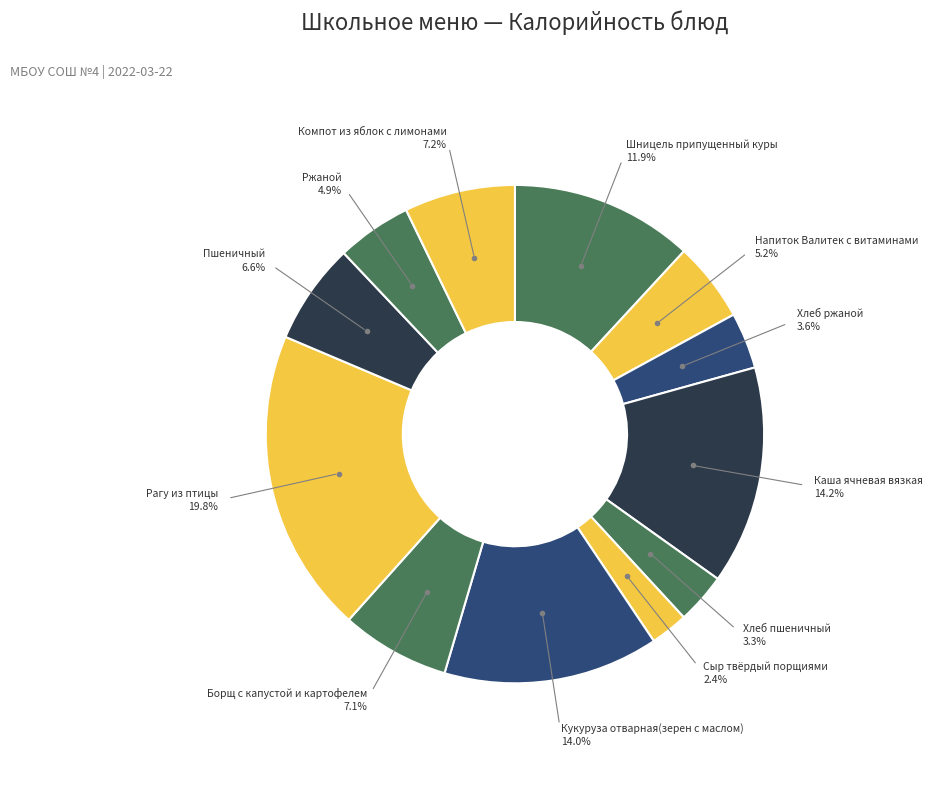

How many slices are in this pie chart?

12